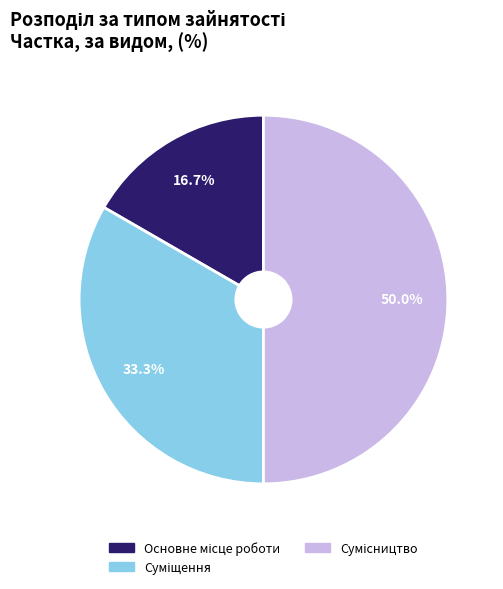

To the nearest percent, what is the difference between the Основне місце роботи and Суміщення slice percentages?

17%